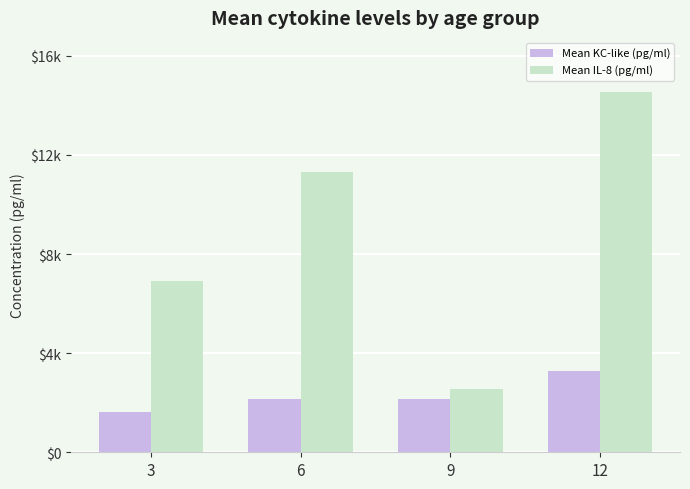

Rank the categories by Mean IL-8 (pg/ml) value from highest to lowest.

12, 6, 3, 9